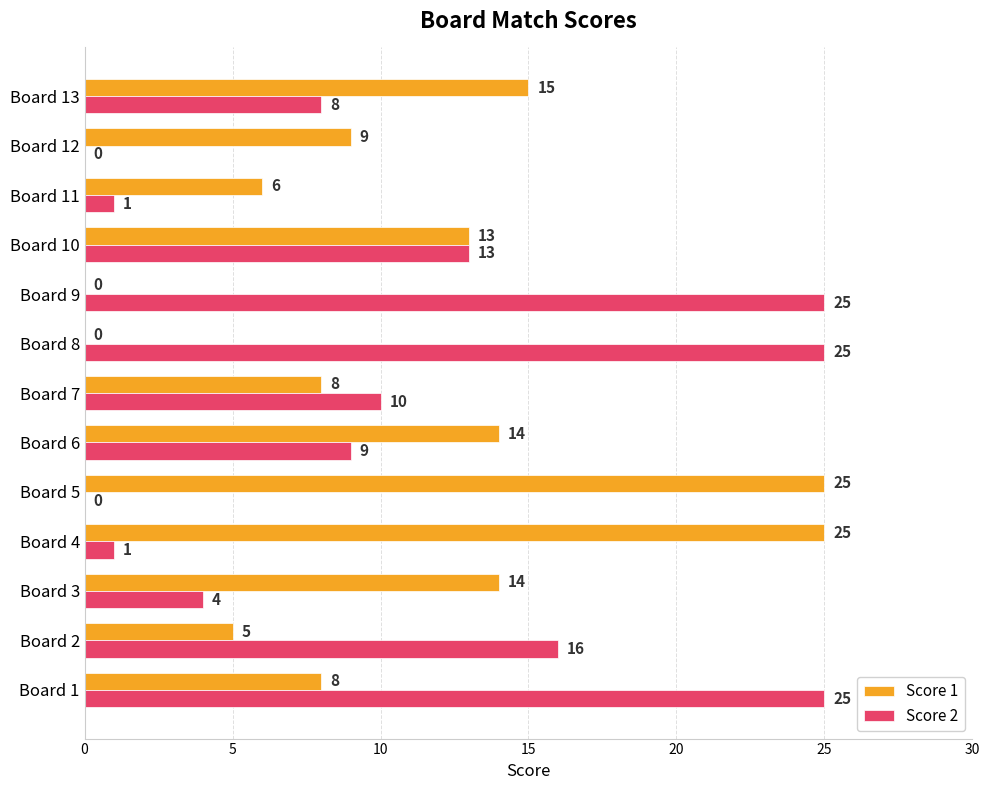

What is the maximum value shown in the chart?

25